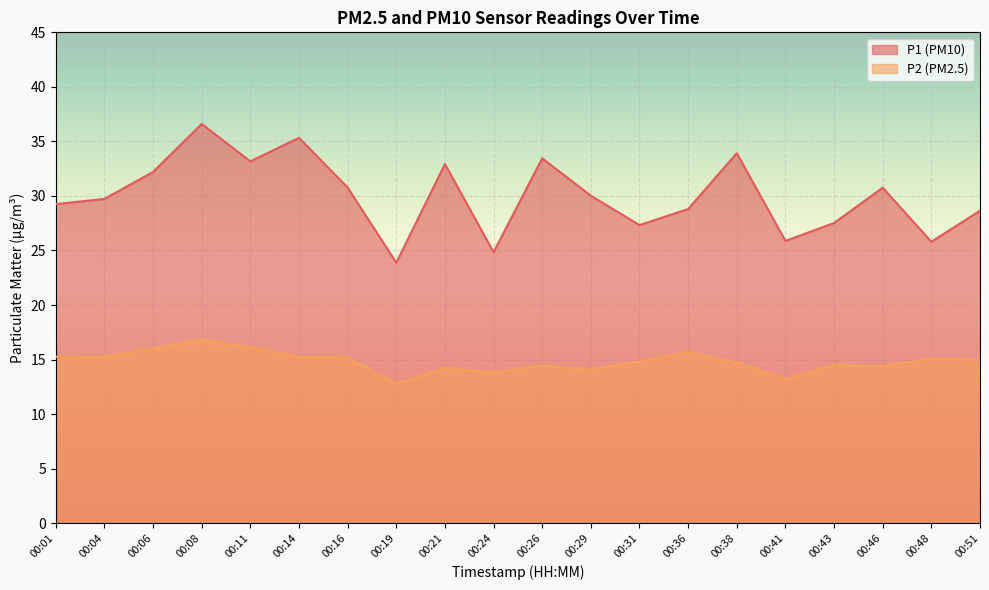

Which category has the lowest value across all series?

00:19